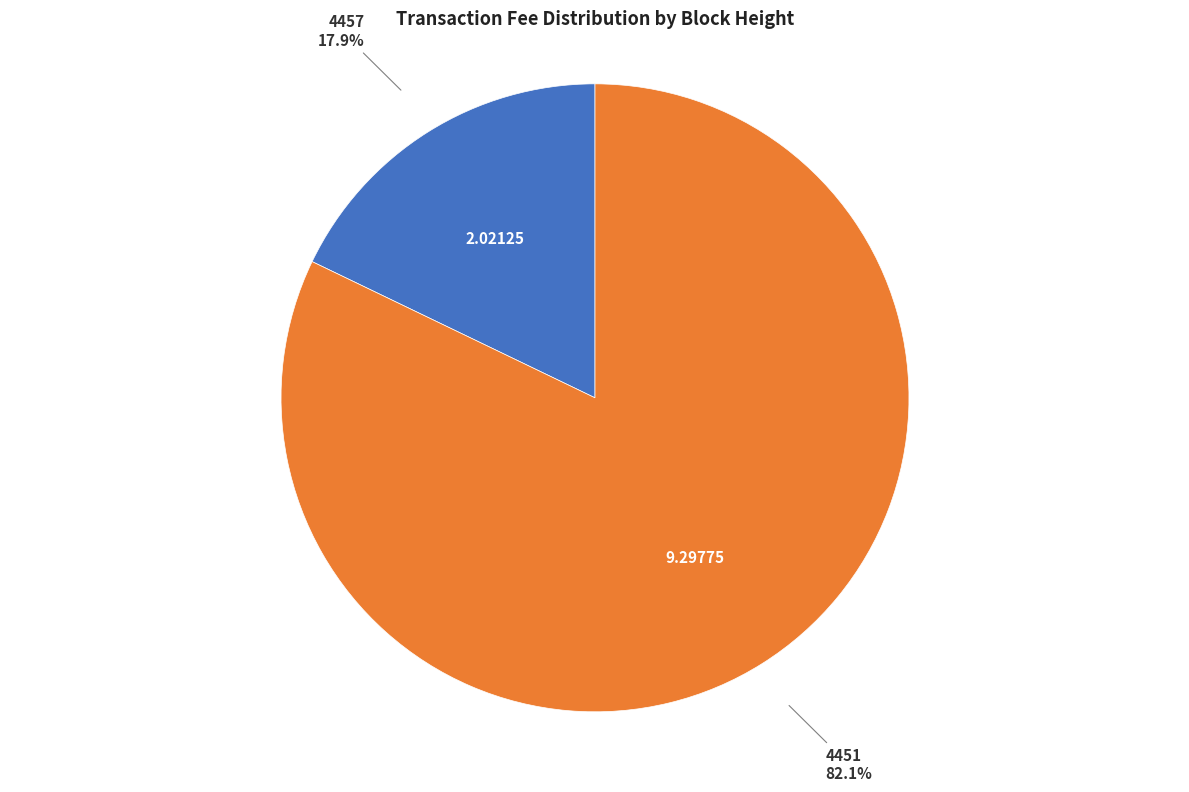

What is the ratio of the value at 4451 to the value at 4457?

4.6